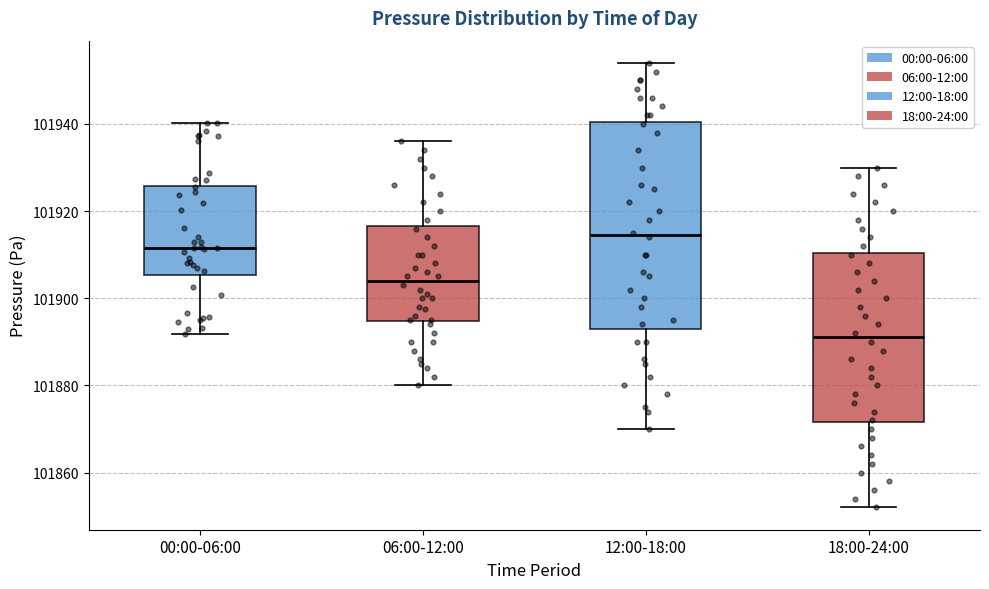

Comparing the boxes themselves (not the whiskers), which one is the tallest?

12:00-18:00